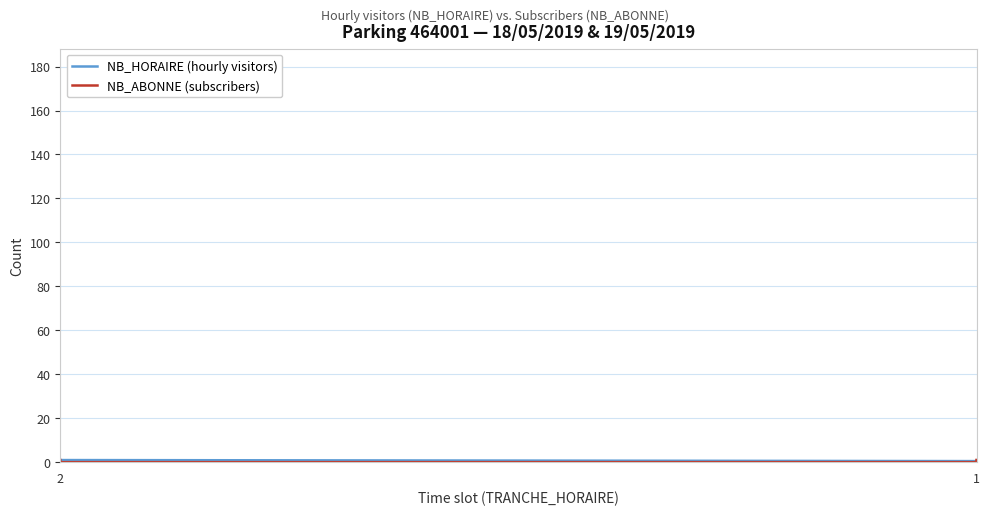

What are all the series names shown in the legend?

NB_HORAIRE (hourly visitors), NB_ABONNE (subscribers)